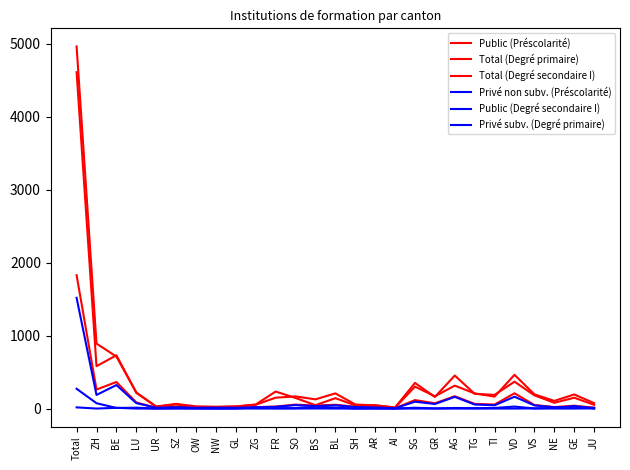

At how many categories does at least one series exceed 3648?

1